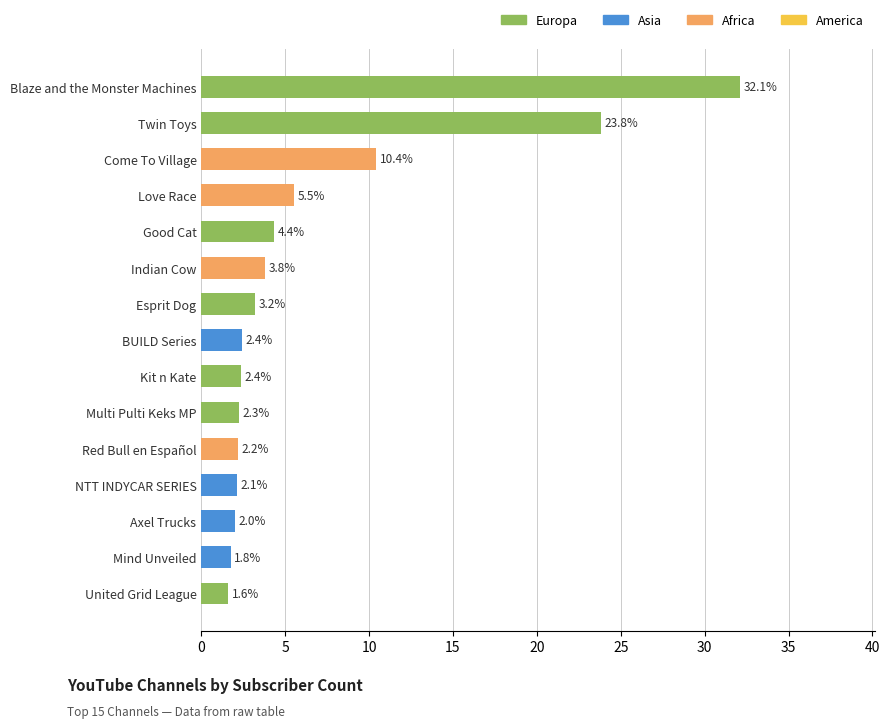

Between Blaze and the Monster Machines and Mind Unveiled, which is larger?

Blaze and the Monster Machines